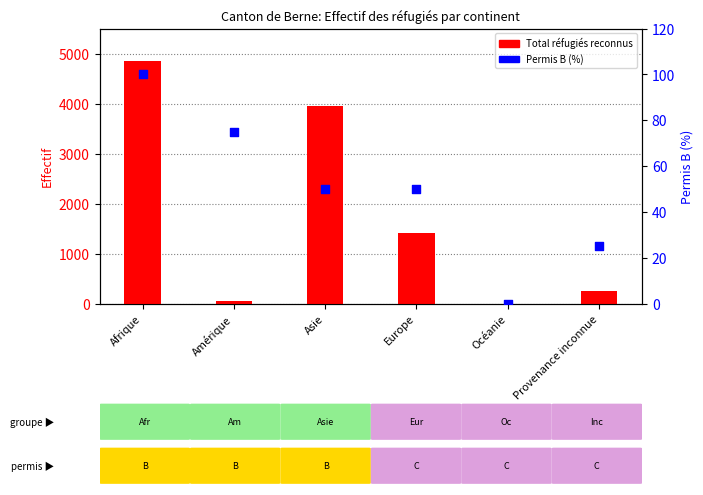

At how many categories does at least one series exceed 3093?

2